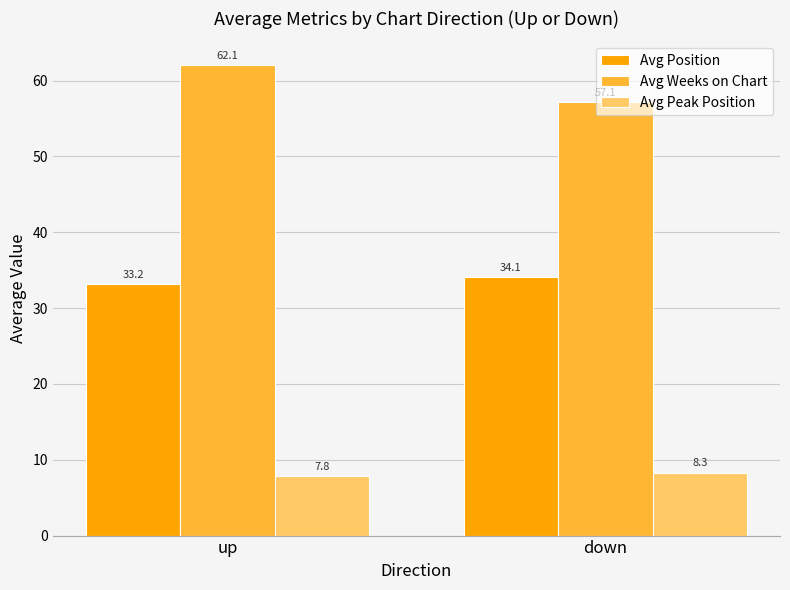

Reading left to right, what are all the values shown in this chart?

Avg Position: up=33.2	down=34.1
Avg Weeks on Chart: up=62.1	down=57.1
Avg Peak Position: up=7.8	down=8.3